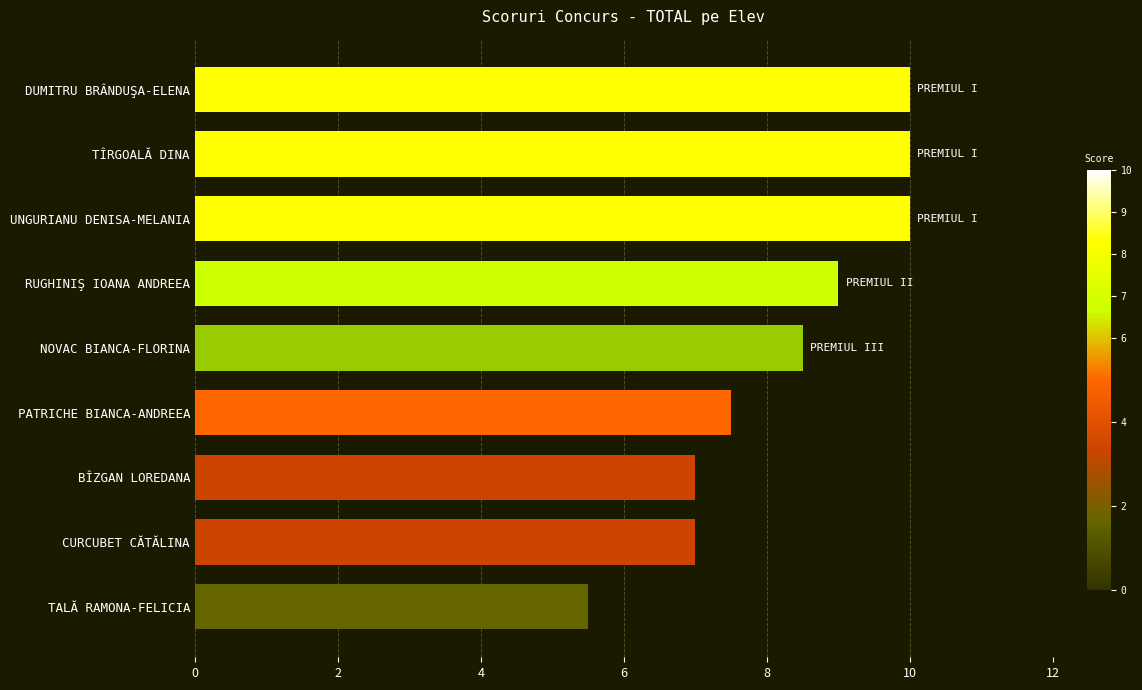

What is the difference between the maximum and second lowest values?

3.0